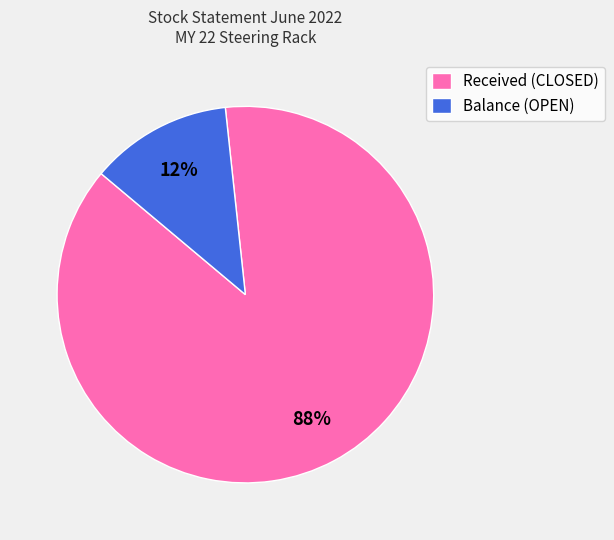

To the nearest percent, what is the average slice percentage?

50%